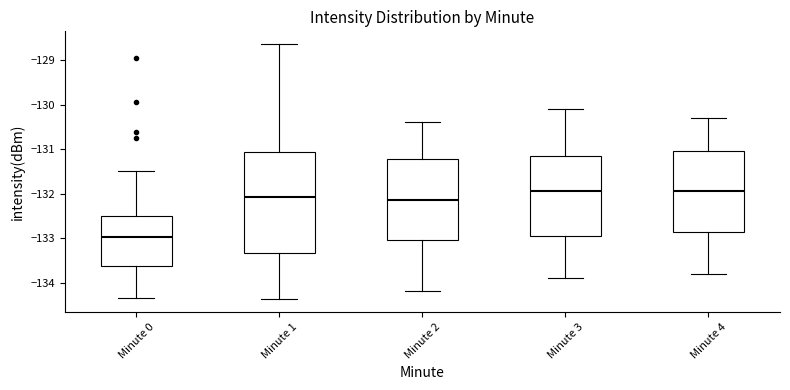

Which box has the lowest median line?

Minute 0